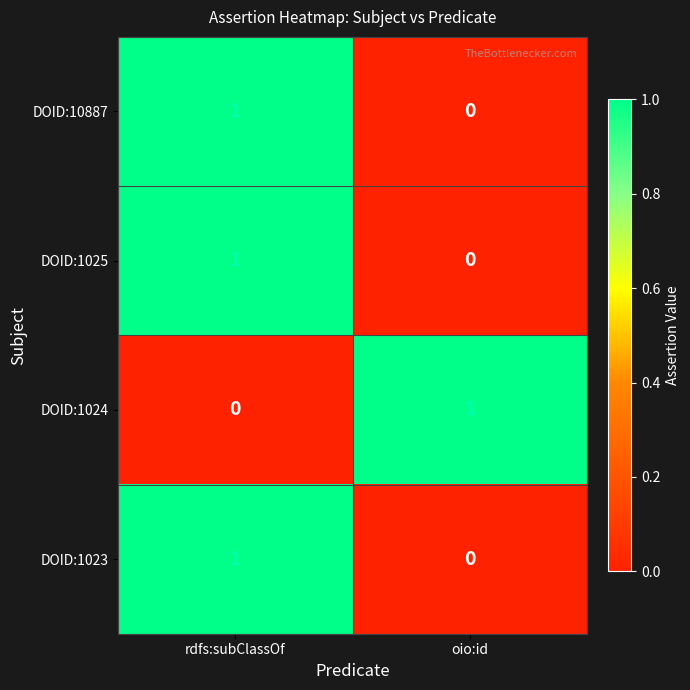

Rank the categories by DOID:10887 value from highest to lowest.

rdfs:subClassOf, oio:id